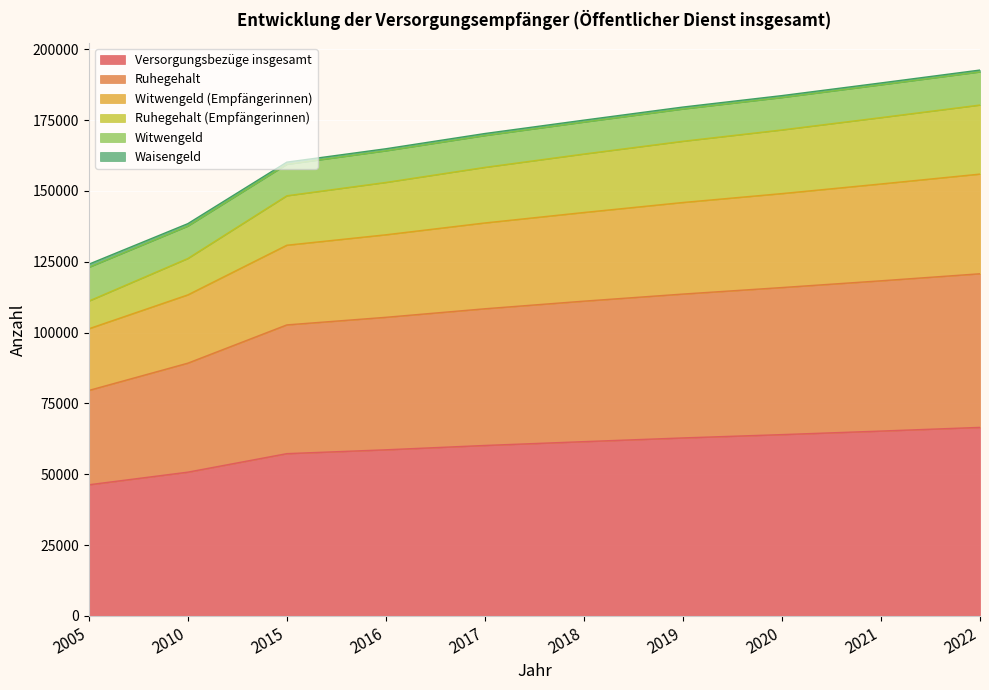

True or false: Versorgungsbezüge insgesamt and Ruhegehalt (Empfängerinnen) cross at least once.

False